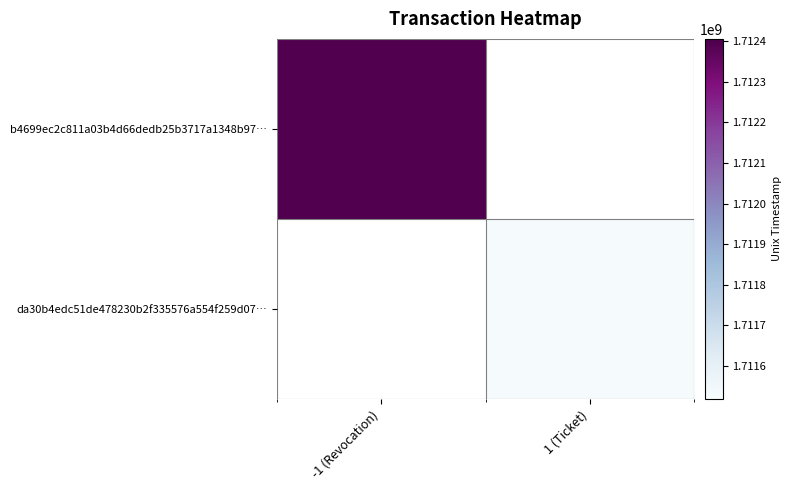

Which category has the highest value in the b4699ec2c811a03b4d66dedb25b3717a1348b97… series?

-1 (Revocation)